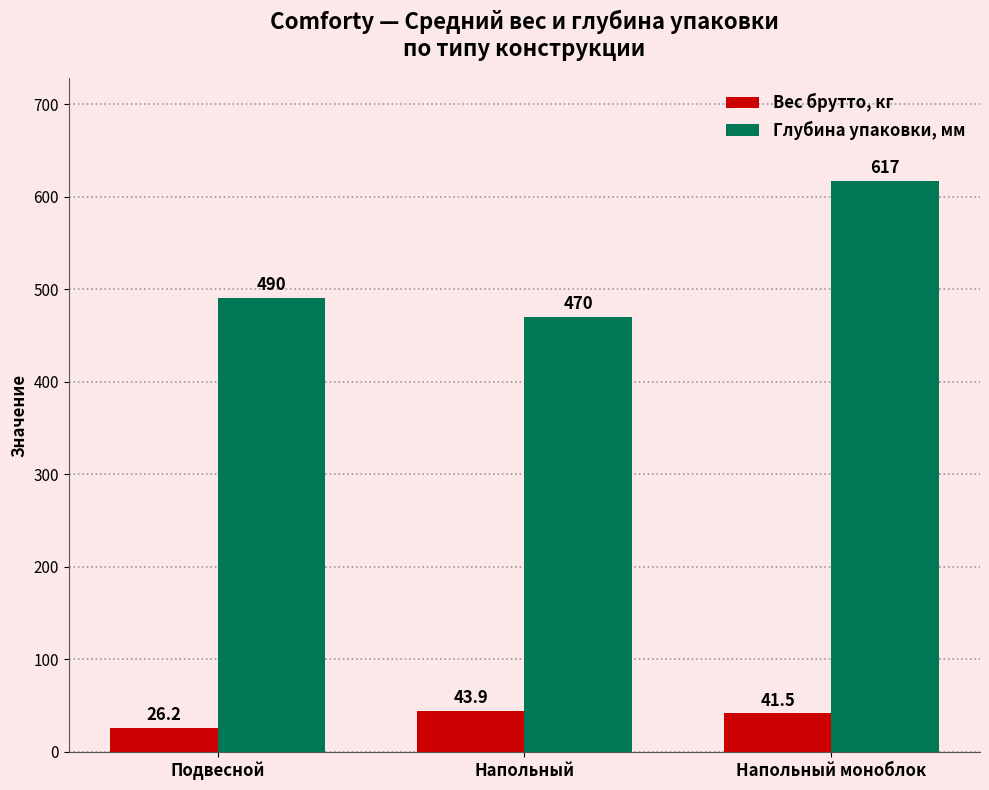

What is the total value across all series at Напольный?

513.9